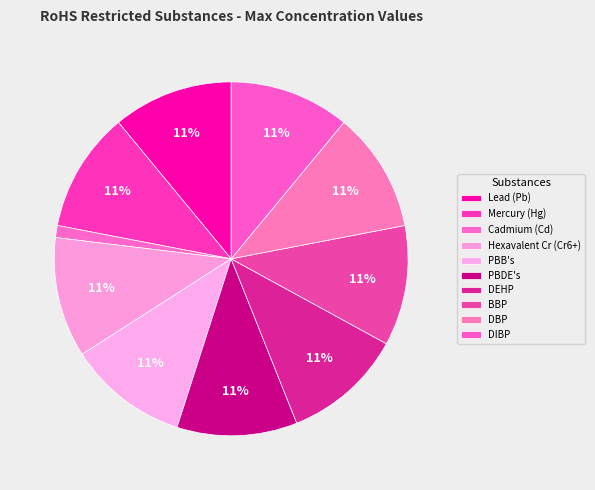

How many segments does this pie chart have?

10